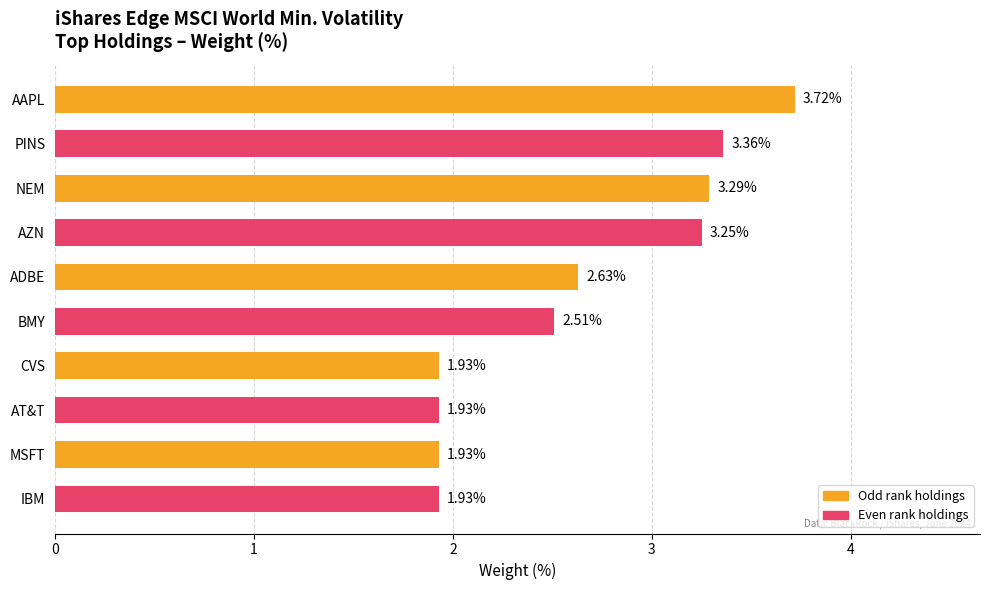

Which category has the highest value across all series?

AAPL